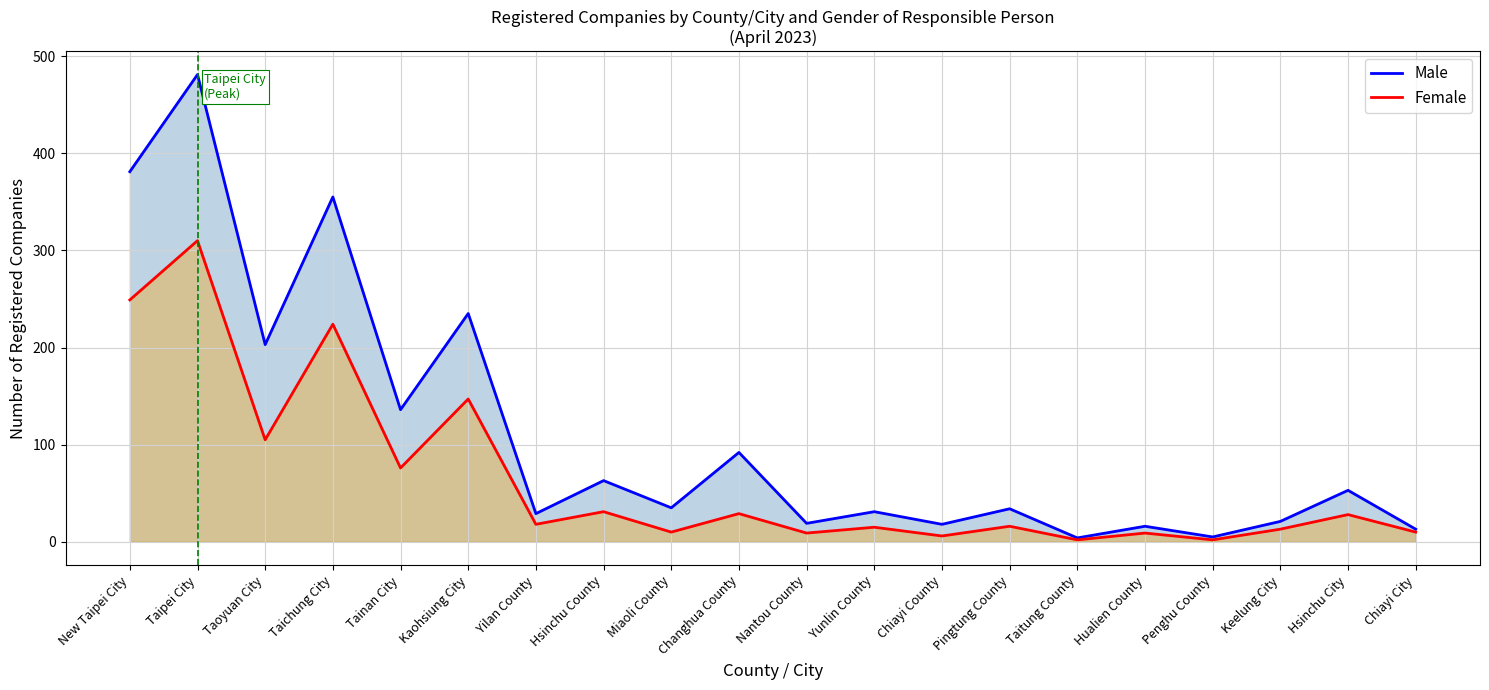

The value of Male at Changhua County is 92. True or false?

True